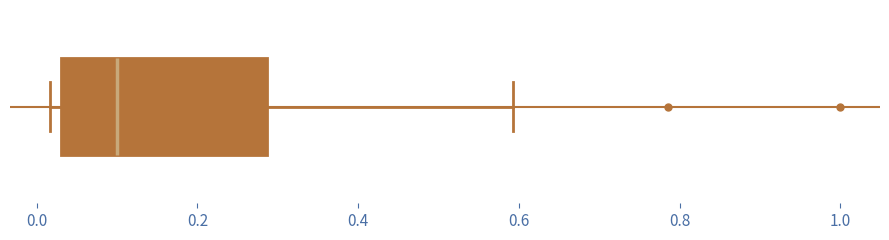

Transcribe this box plot: give where the median line is, the range the box spans, and where the two whiskers end, as read against the x-axis. The values are not printed on the chart, so give them approximately, as read against the axis.

median 0.10, box 0.04 to 0.28, whiskers 0.02 to 0.60